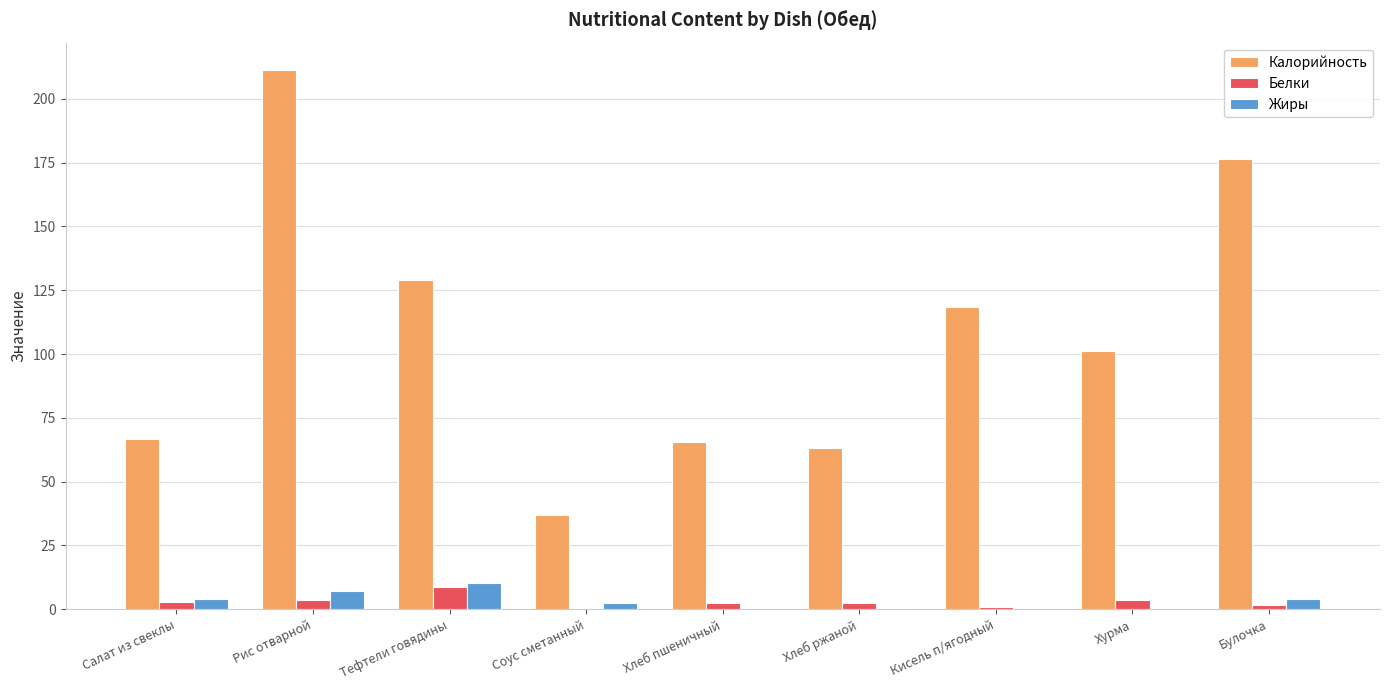

Which series has the largest total across all categories?

Калорийность